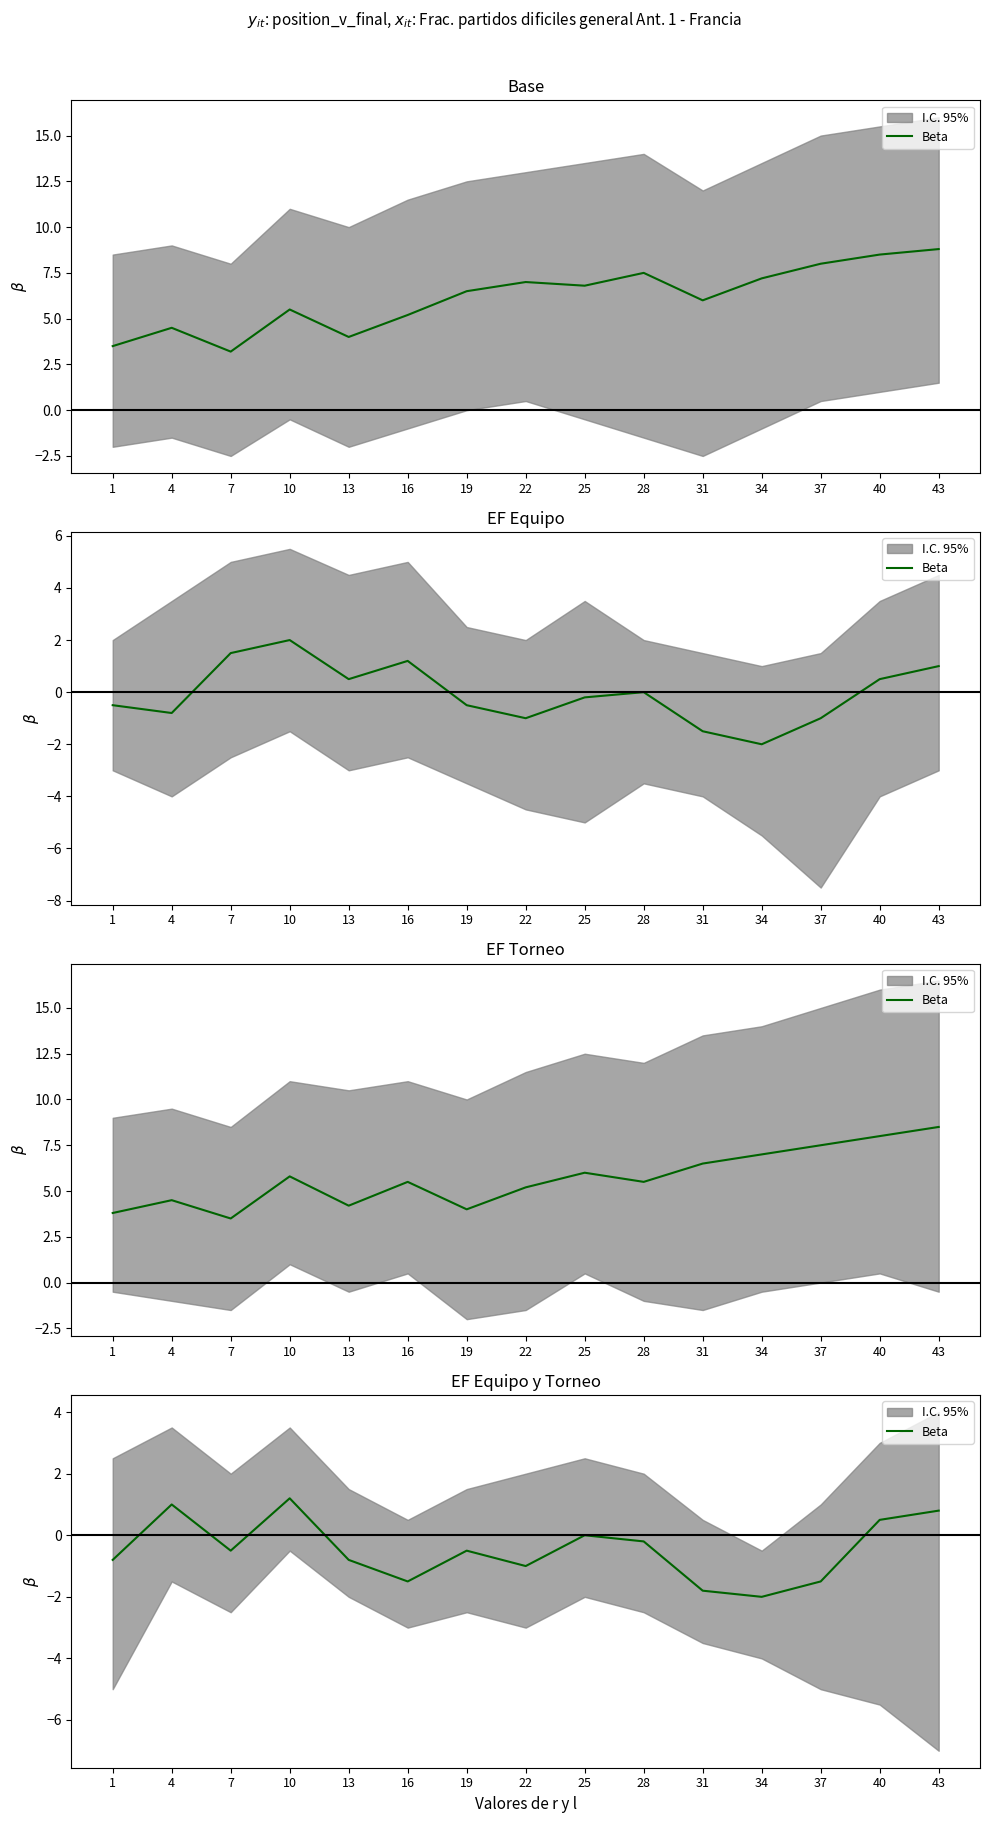

Where is the data nearest to the value 0?

25